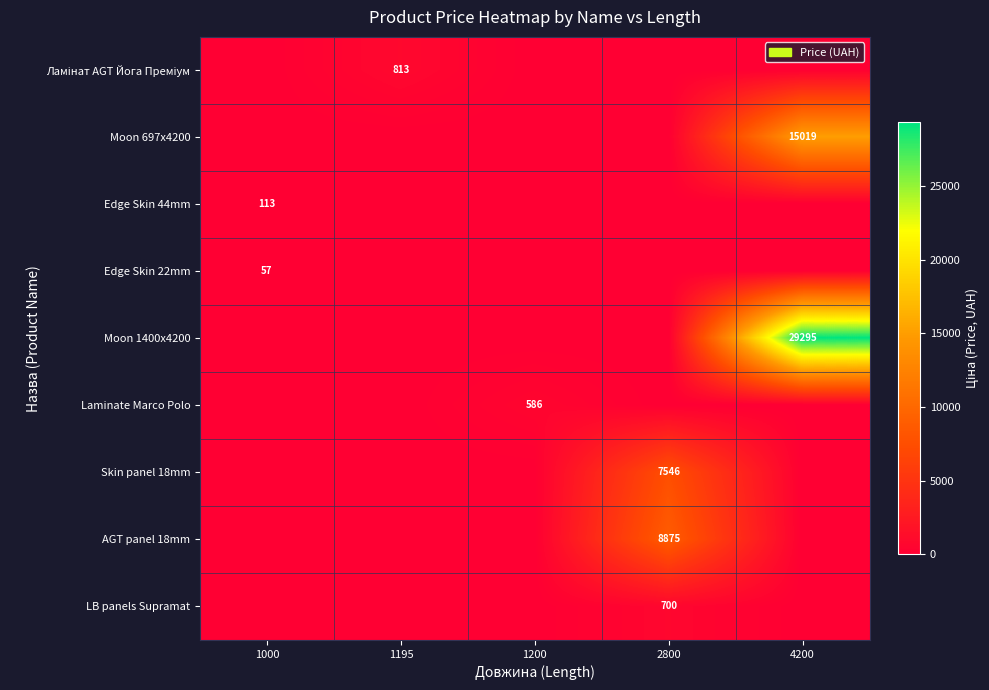

True or false: Moon 697x4200 has a value of 15019 at 4200.

True